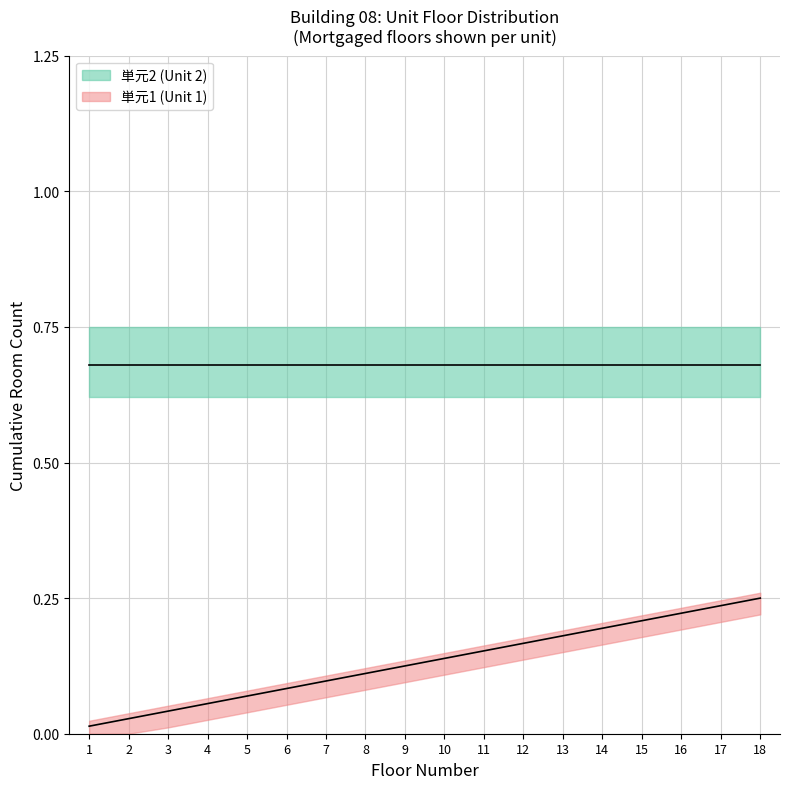

What is the value of the 4th point from the left?

0.1